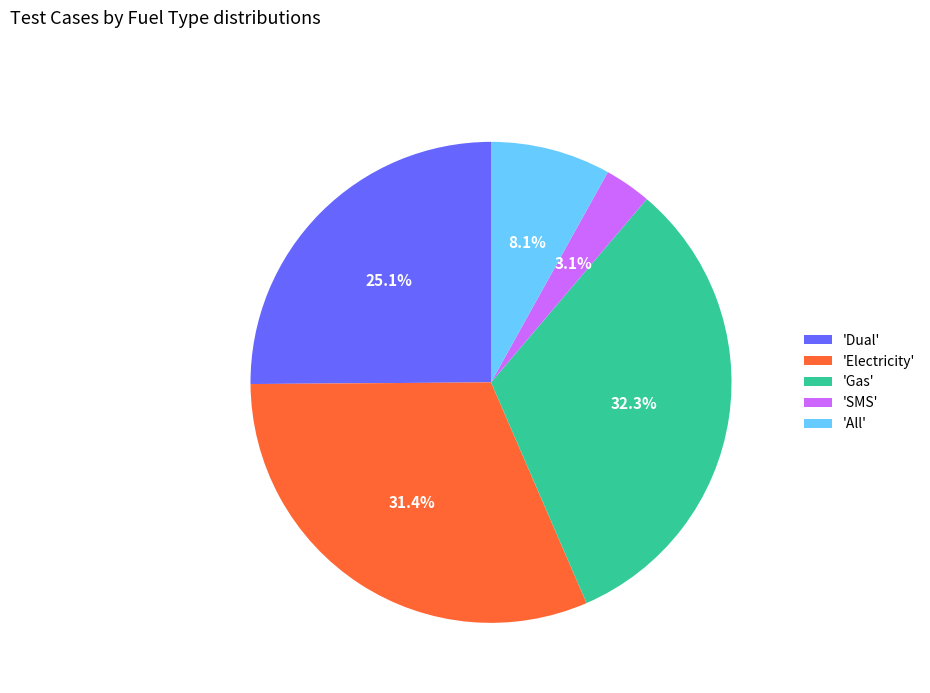

Rank the categories by value from highest to lowest.

'Gas', 'Electricity', 'Dual', 'All', 'SMS'